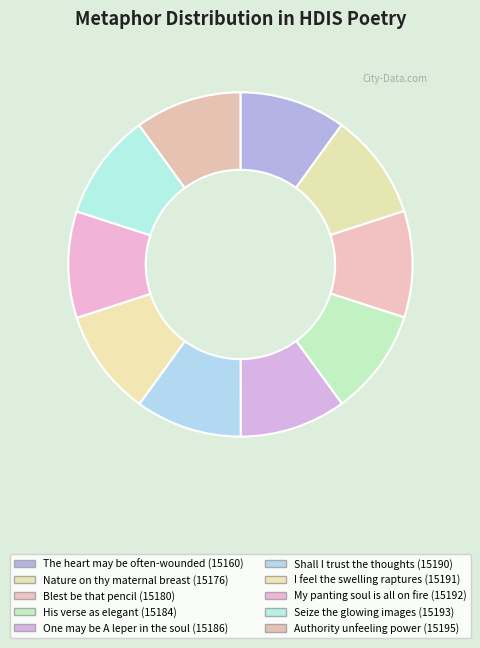

What percentage is the My panting soul is all on fire slice, to the nearest percent?

10%